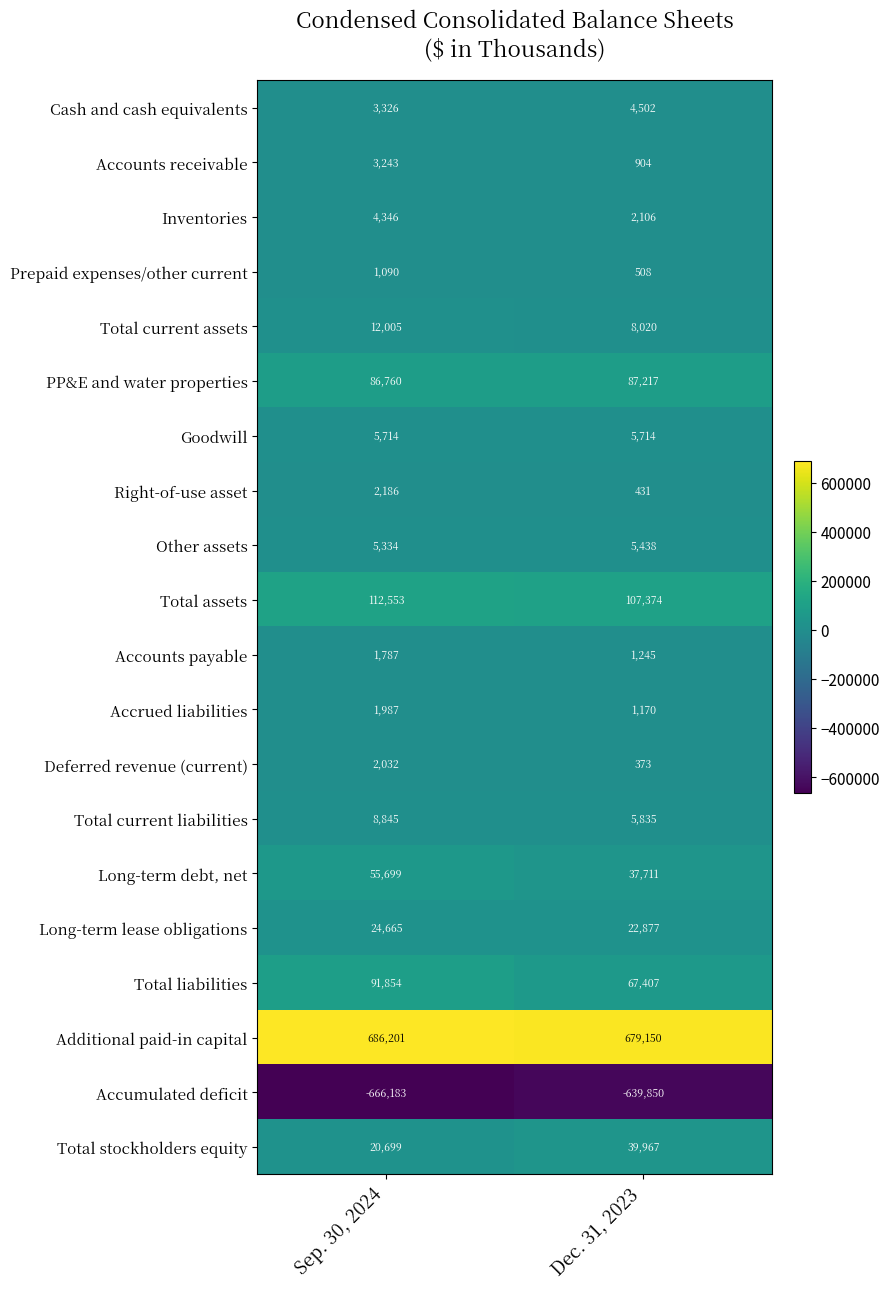

True or false: Right-of-use asset has a value of 811 at Sep. 30, 2024.

False